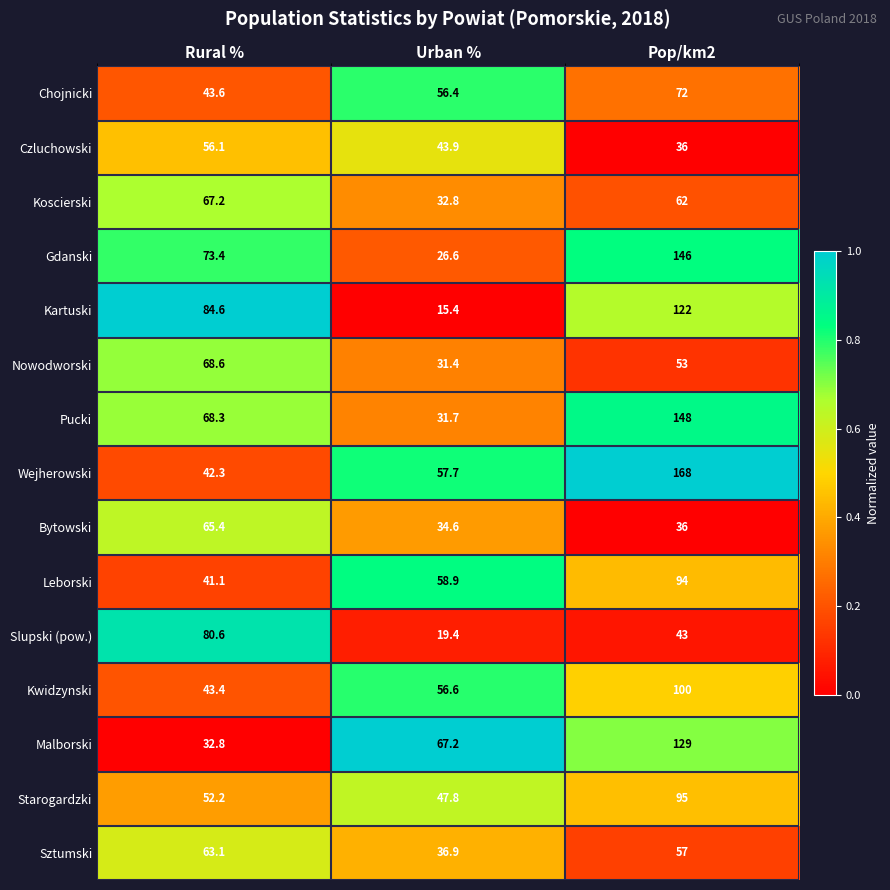

The Koscierski series shows 32.8 at Urban %. True or false?

True